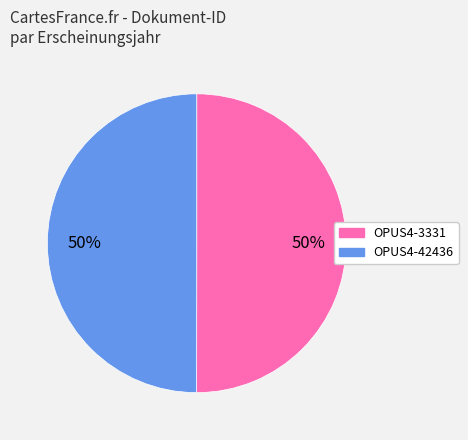

Is it true that OPUS4-42436 is 50% of the pie?

True